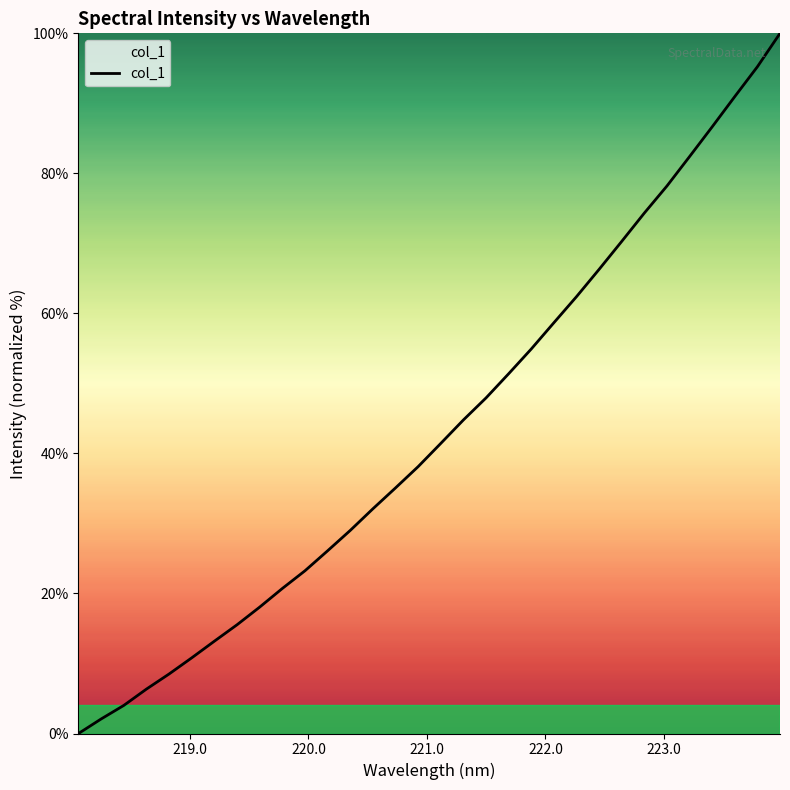

What is the sum of all values?

1388.8